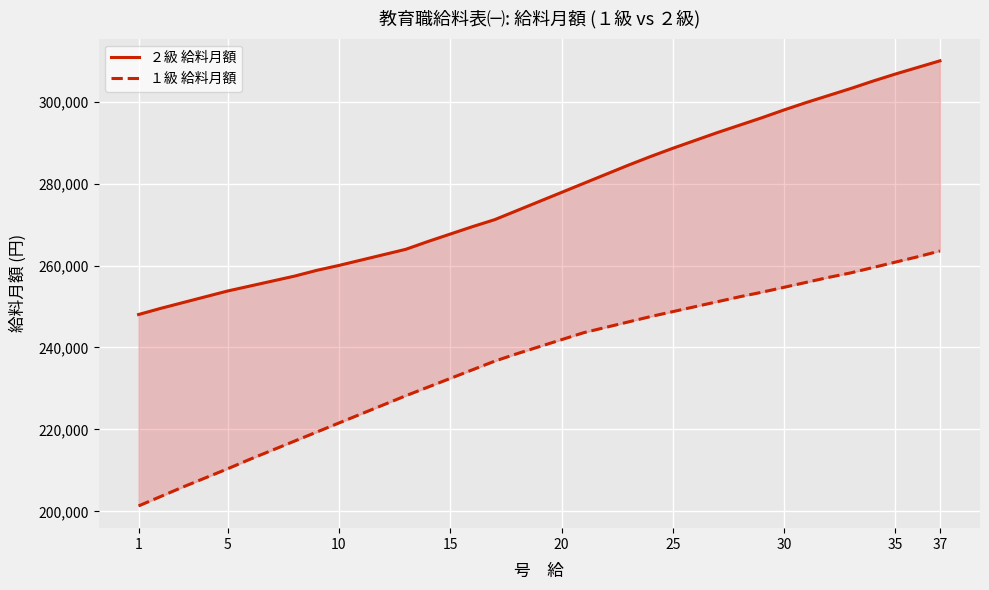

True or false: ２級 給料月額 has more than 2 points higher than both neighbors.

False